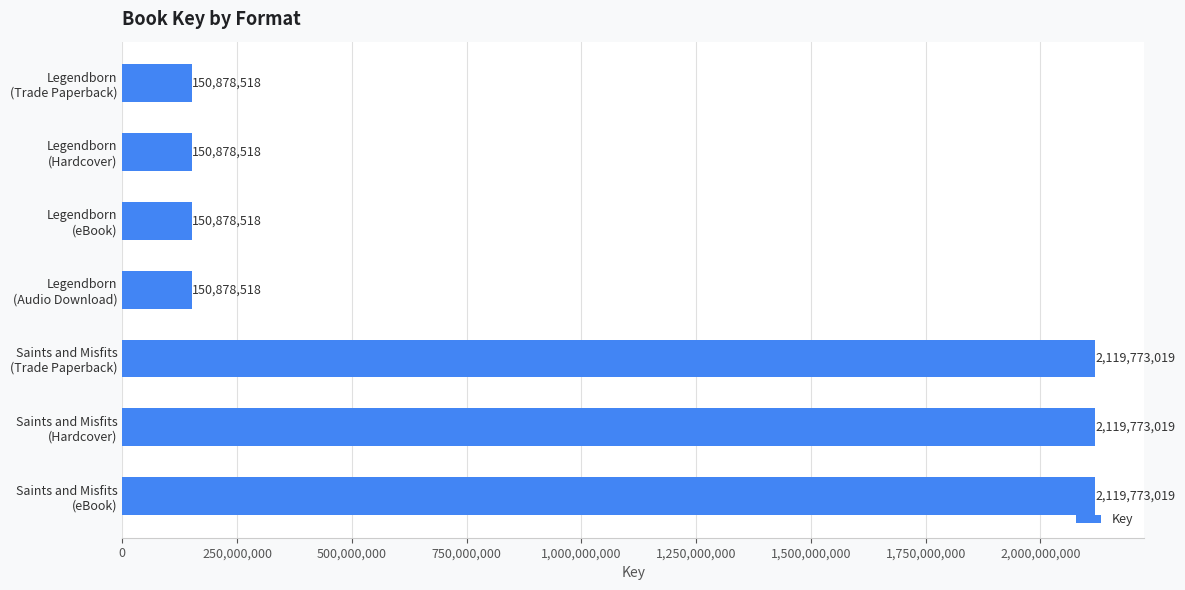

Reading top to bottom, extract all data points from this chart.

150878518	150878518	150878518	150878518	2119773019	2119773019	2119773019